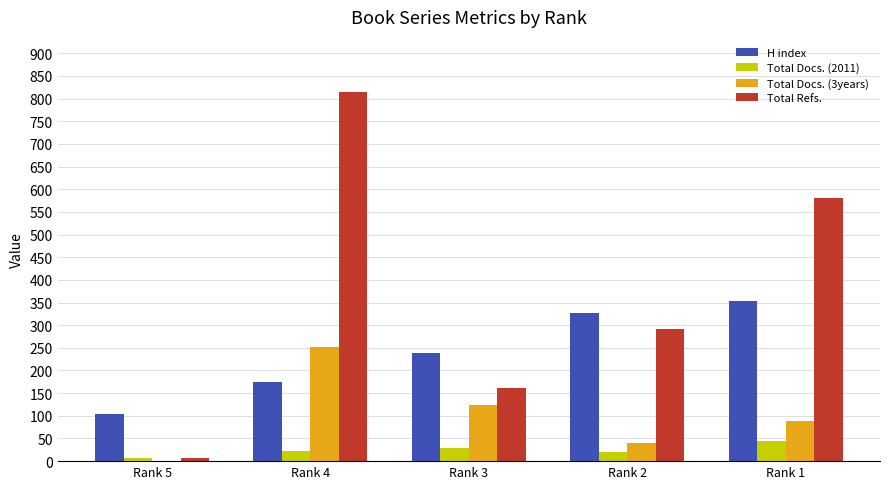

Which series has the largest total across all categories?

Total Refs.